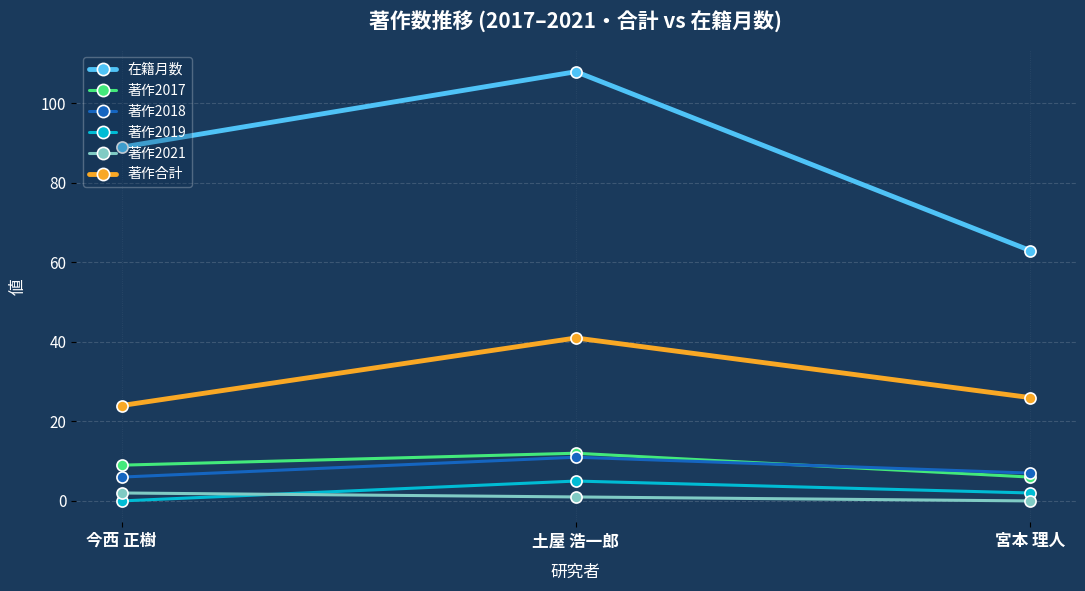

Which series changed the most between 今西 正樹 and 宮本 理人?

在籍月数